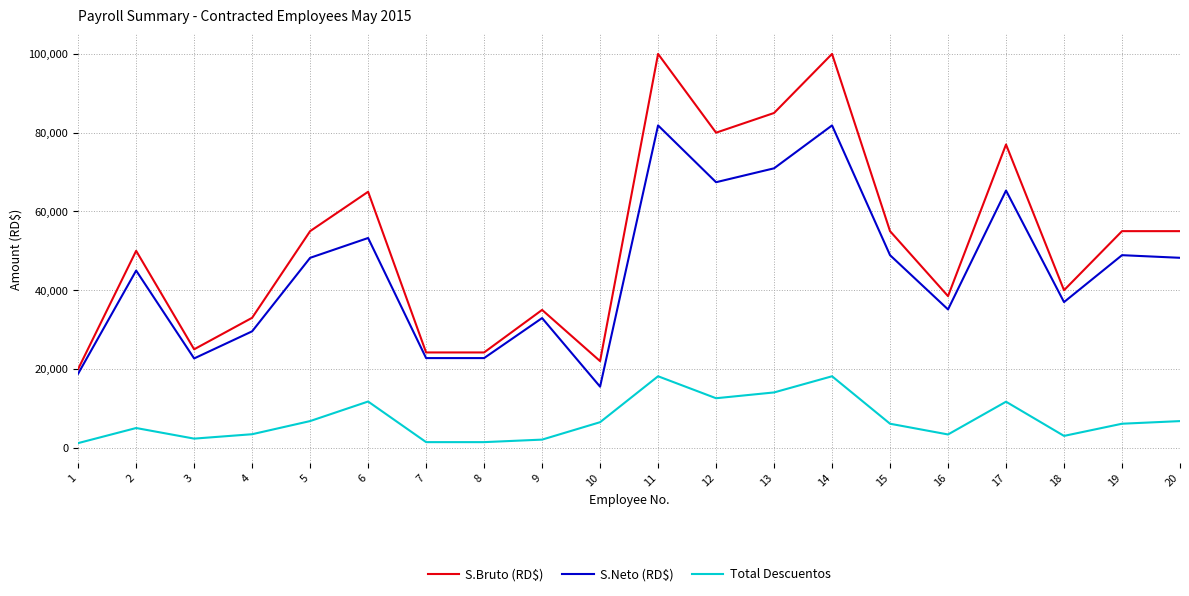

Which series has the widest spread of values?

S.Bruto (RD$)